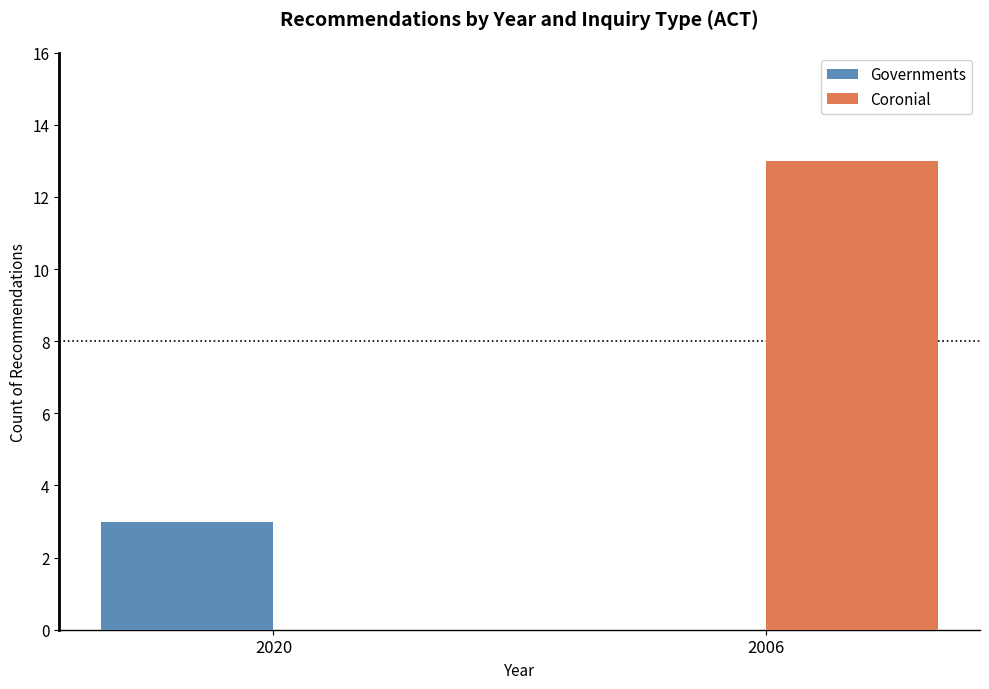

What value does the Coronial series have at 2006?

13